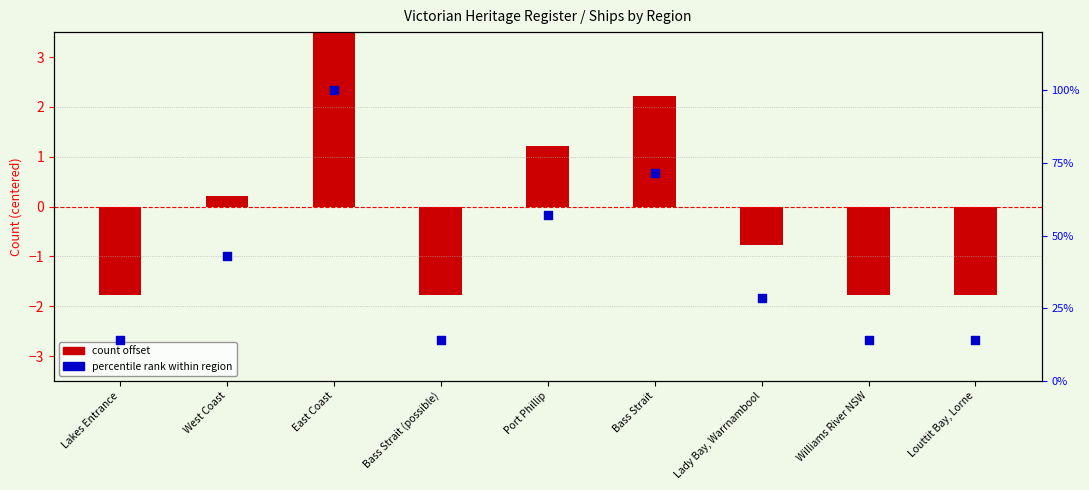

What is the total value across all series at East Coast?

104.2